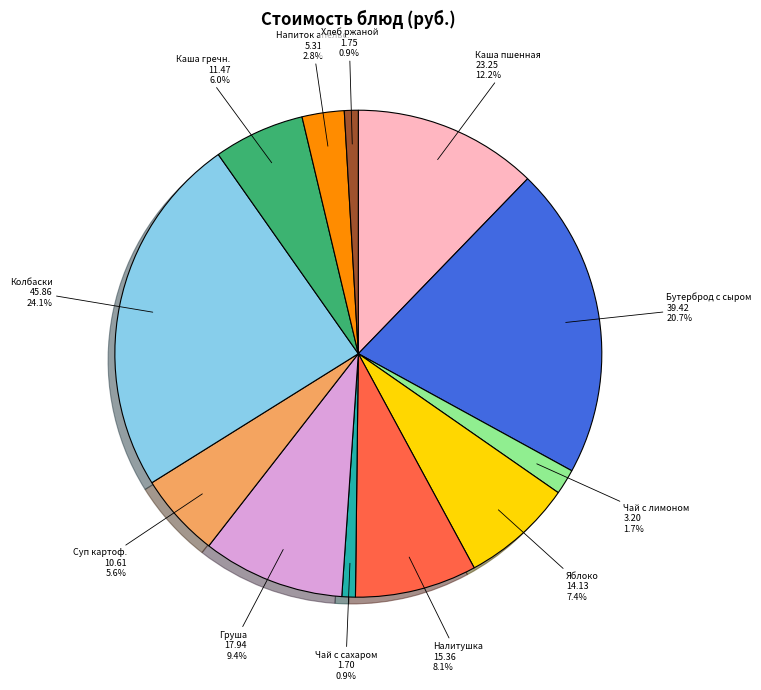

What percentage is NOT represented by Колбаски?

75.9%